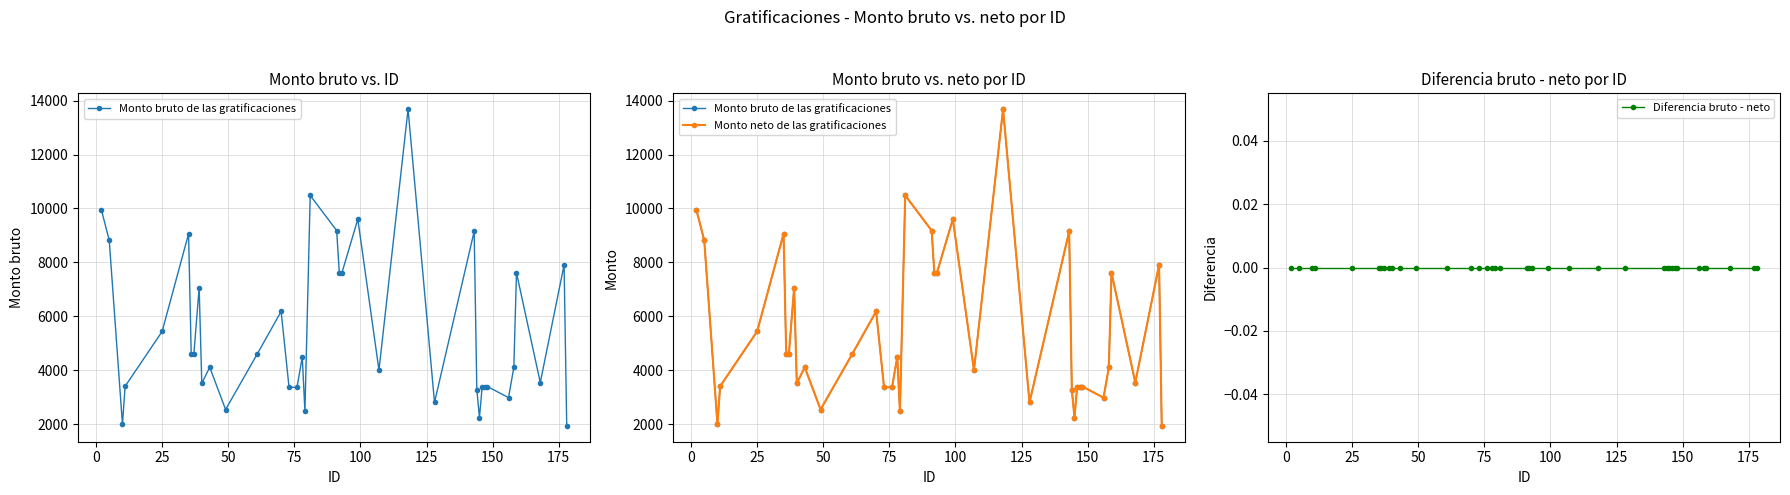

Is the value of Diferencia bruto - neto at 16 greater than the value of Monto bruto de las gratificaciones at 29?

No